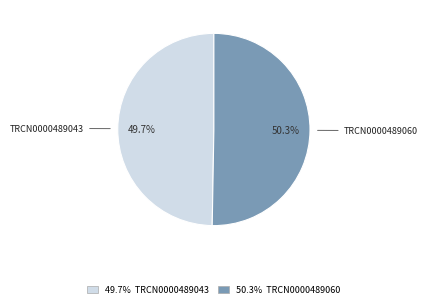

How many segments does this pie chart have?

2